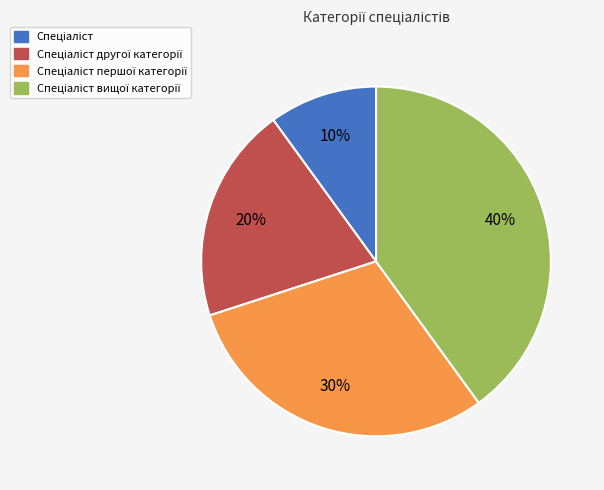

To the nearest percent, what is the difference between the largest and smallest slice percentages?

30%